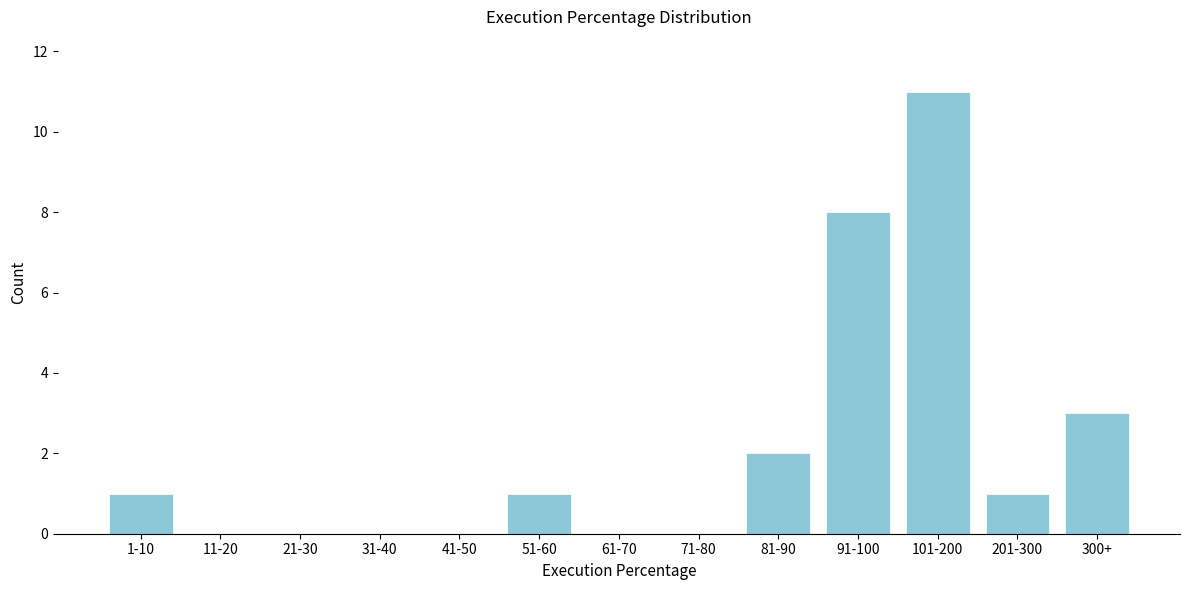

Reading left to right, list all the values displayed in this chart.

1-10=1	11-20=0	21-30=0	31-40=0	41-50=0	51-60=1	61-70=0	71-80=0	81-90=2	91-100=8	101-200=11	201-300=1	300+=3